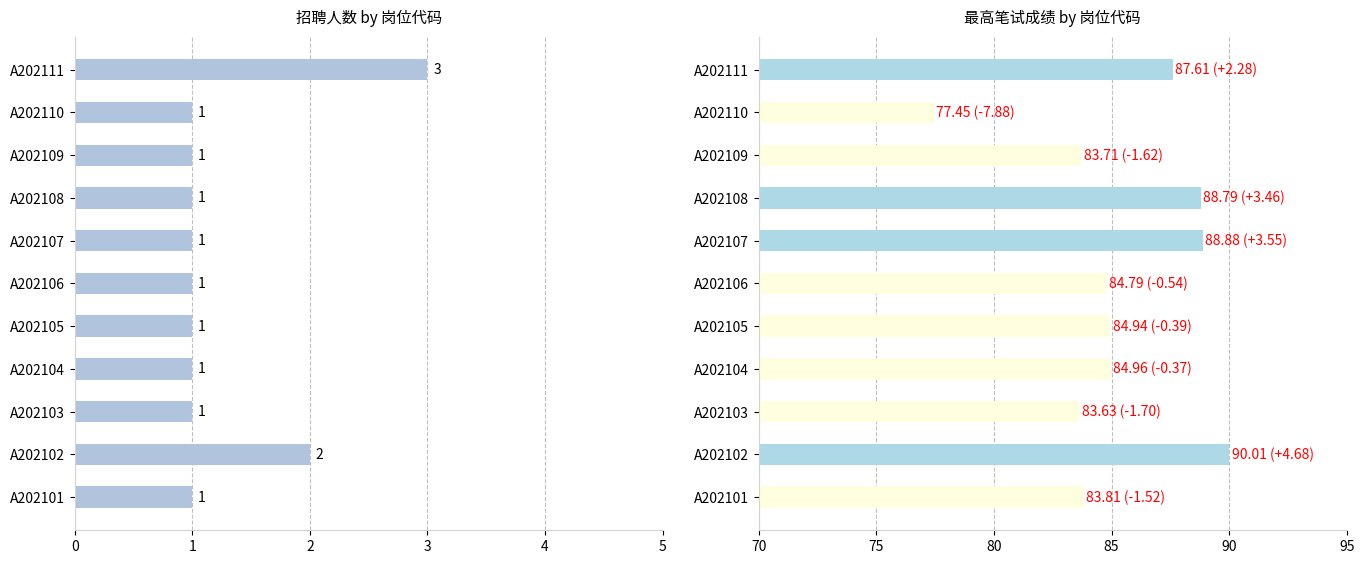

Reading right to left, list all the values displayed in this chart.

招聘人数: 3.0	1.0	1.0	1.0	1.0	1.0	1.0	1.0	1.0	2.0	1.0
最高笔试成绩: 87.6	77.5	83.7	88.8	88.9	84.8	84.9	85.0	83.6	90.0	83.8